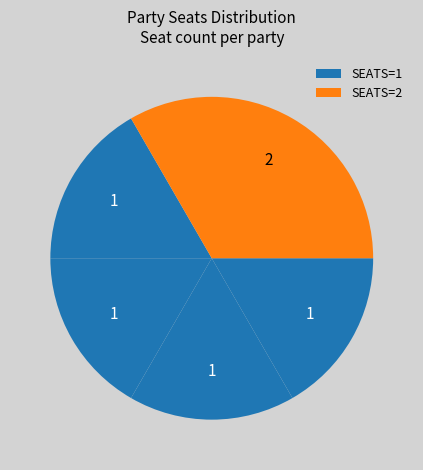

How many slices are in this pie chart?

5